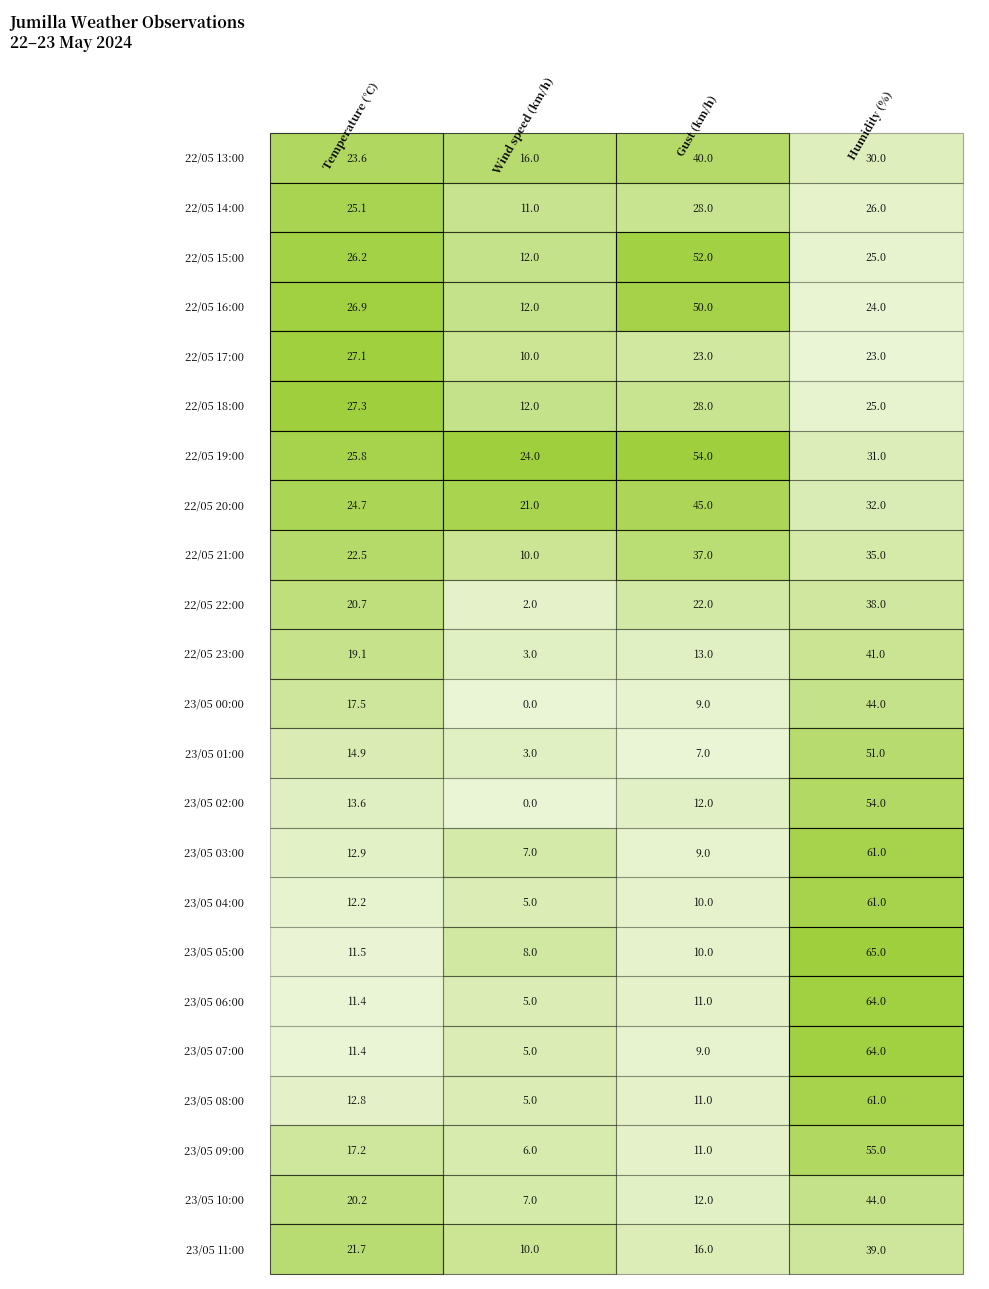

What is the difference between the highest and lowest values at 2?

47.0